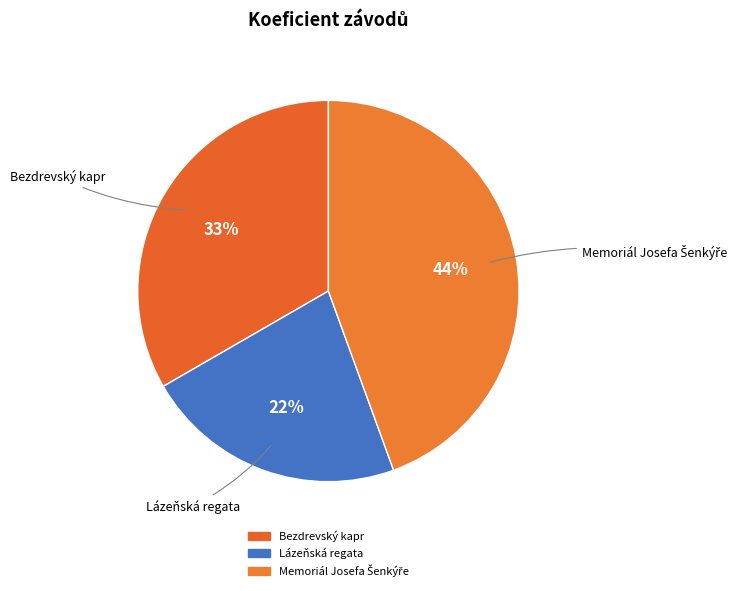

Count the number of slices in the pie.

3